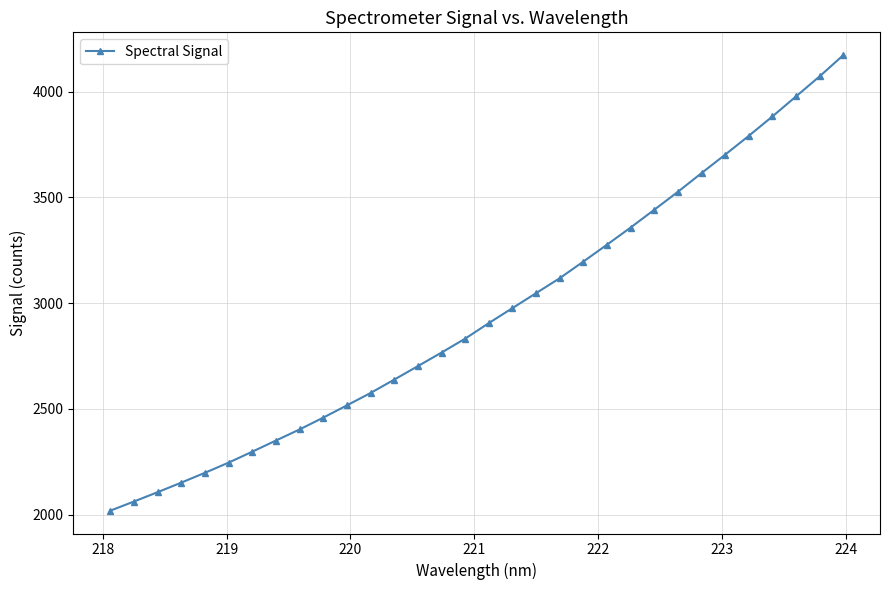

What is the value of the 27th point from the left?

3702.2